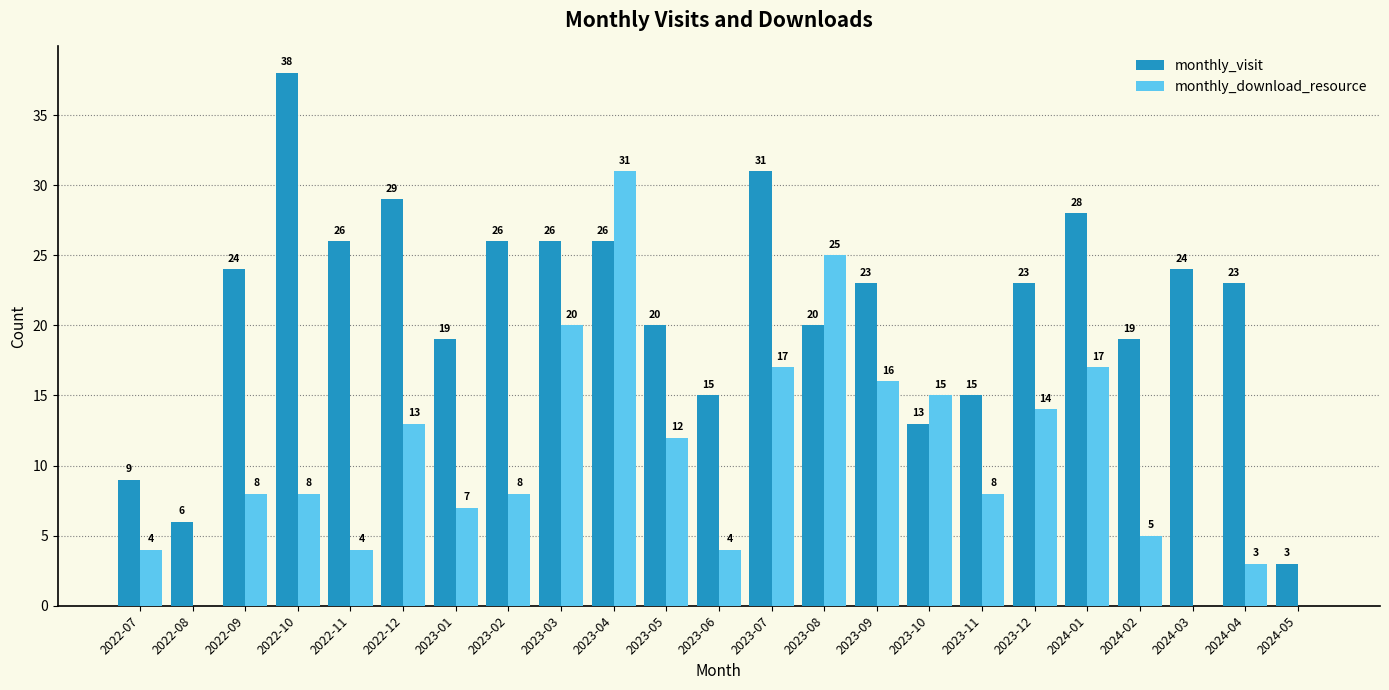

Which series changed the most between 2022-11 and 2023-03?

monthly_download_resource